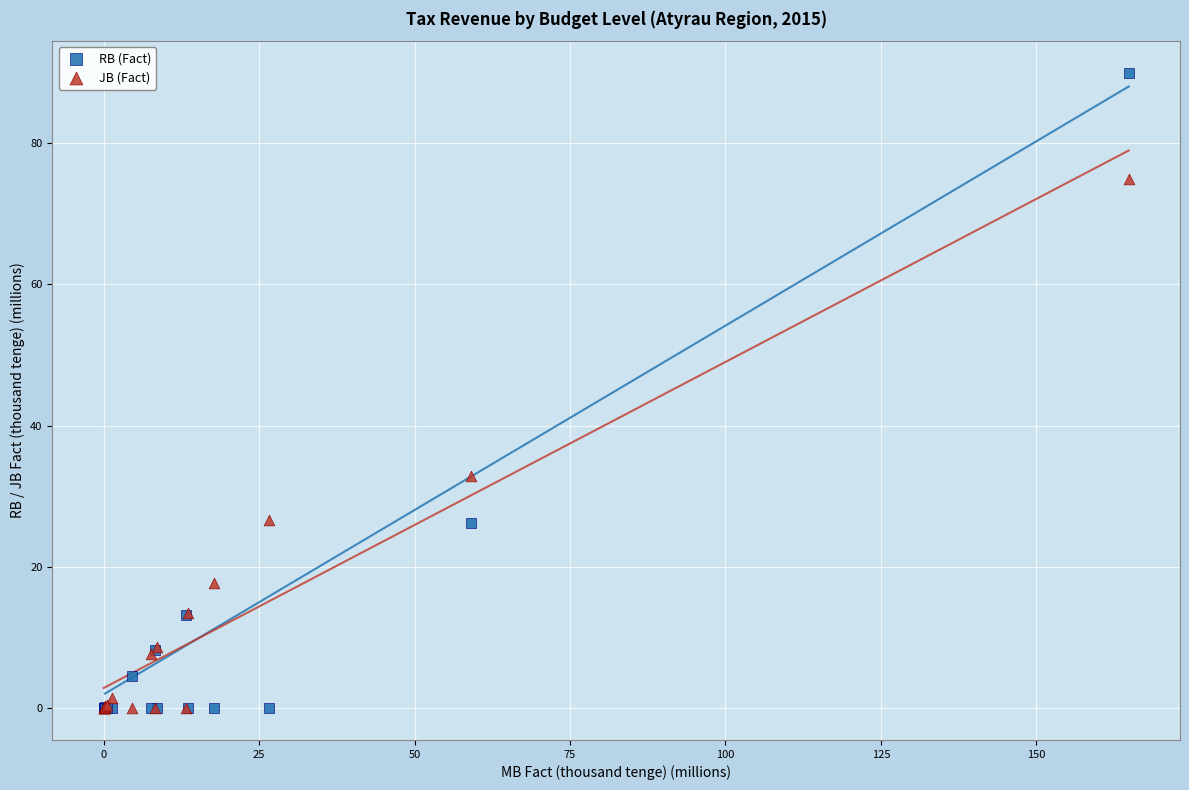

In the RB (Fact) series, what Y value is closest to 44?

26.2